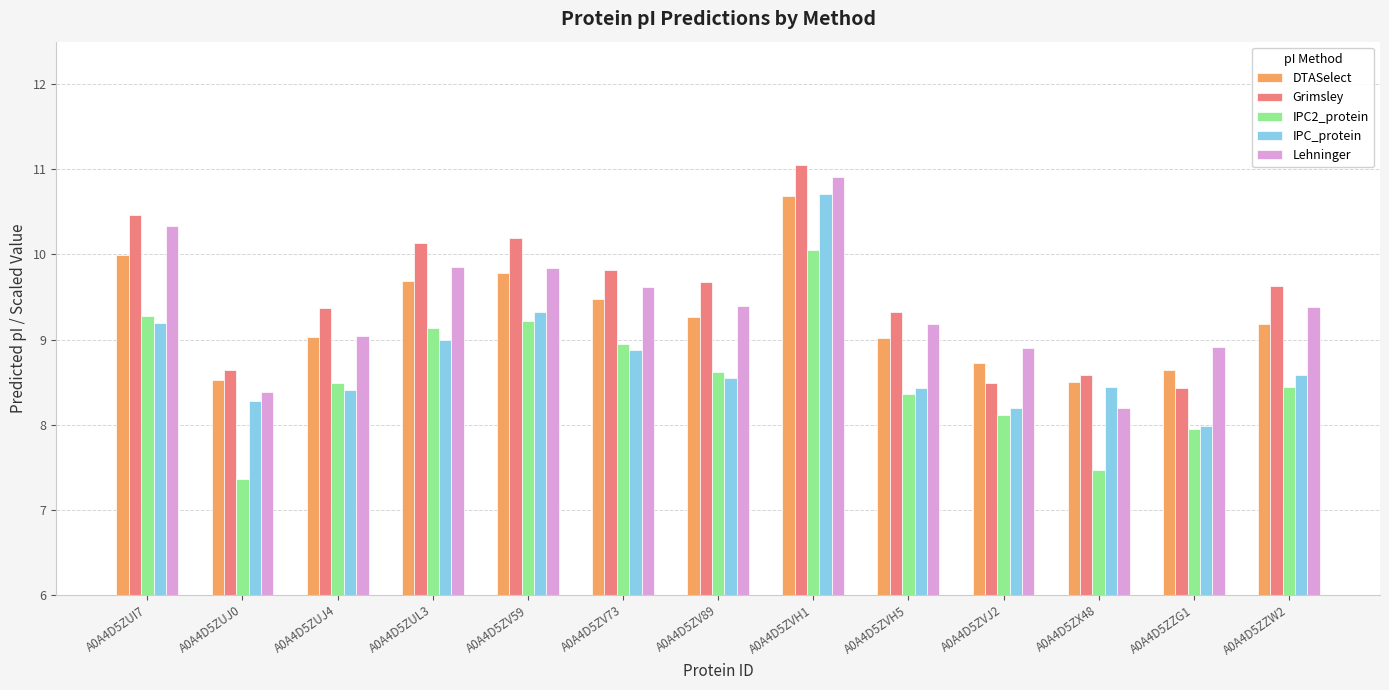

Is it true that DTASelect equals 2.0 at A0A4D5ZV59?

False